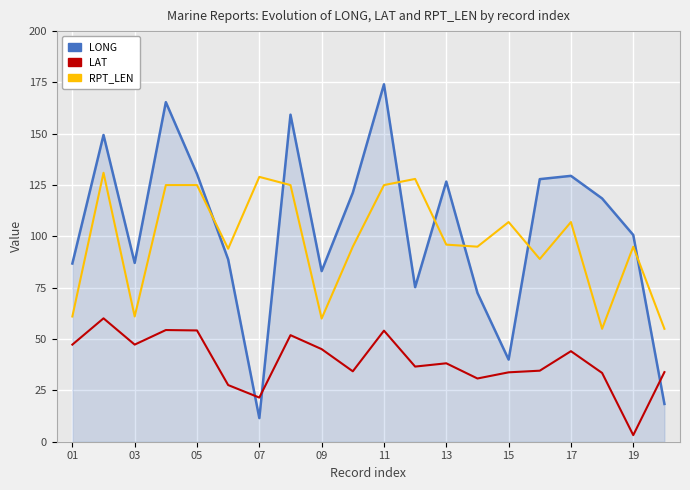

At how many categories does at least one series exceed 61?

19